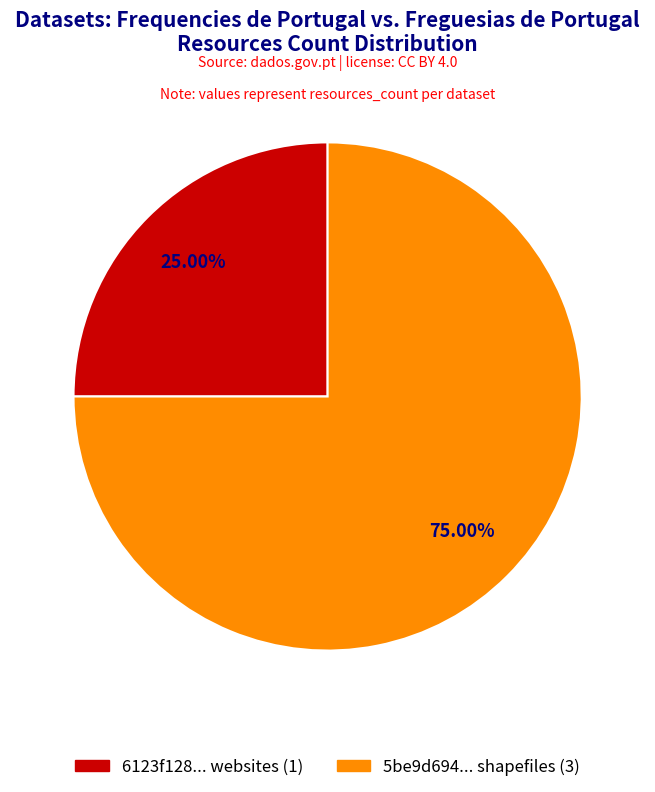

Is there any slice that represents more than half of the pie?

Yes